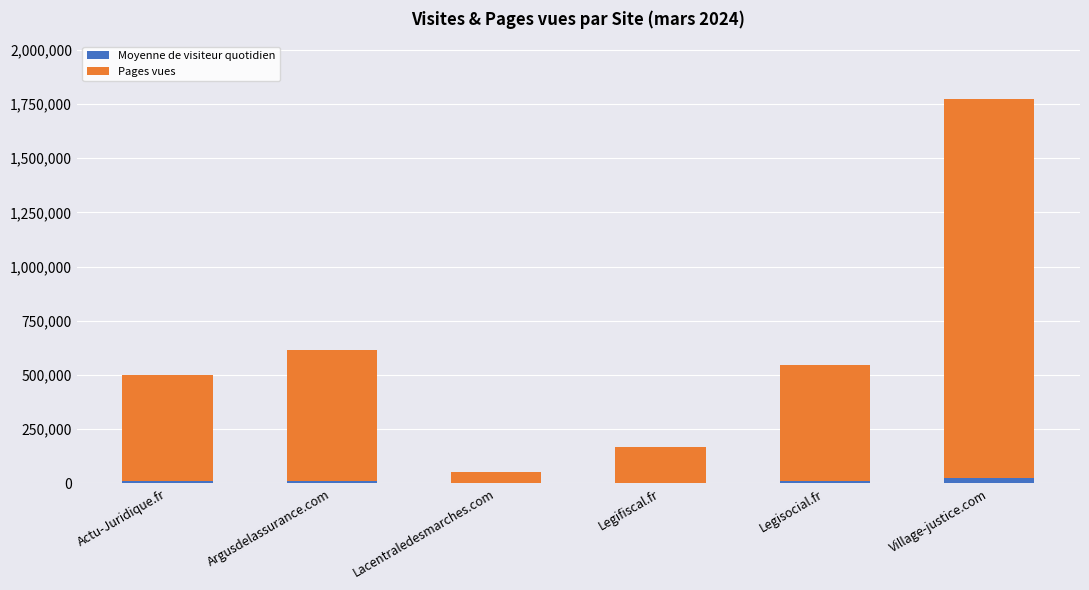

What is the total value across all series at Lacentraledesmarches.com?

54386